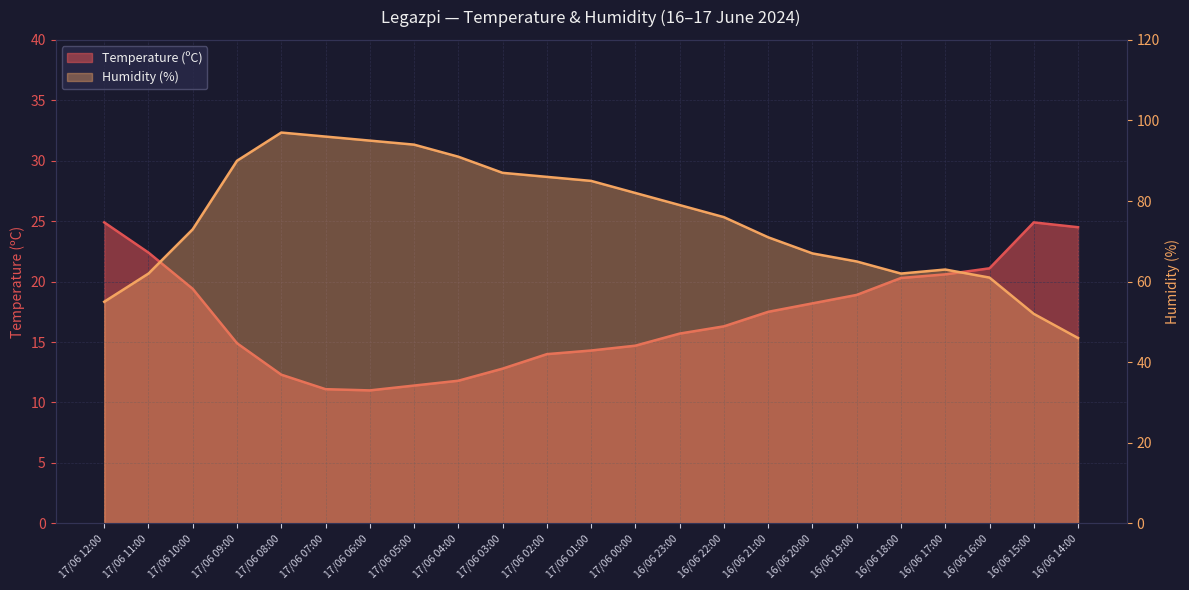

At which label does Temperature (ºC) reach its minimum?

17/06 06:00